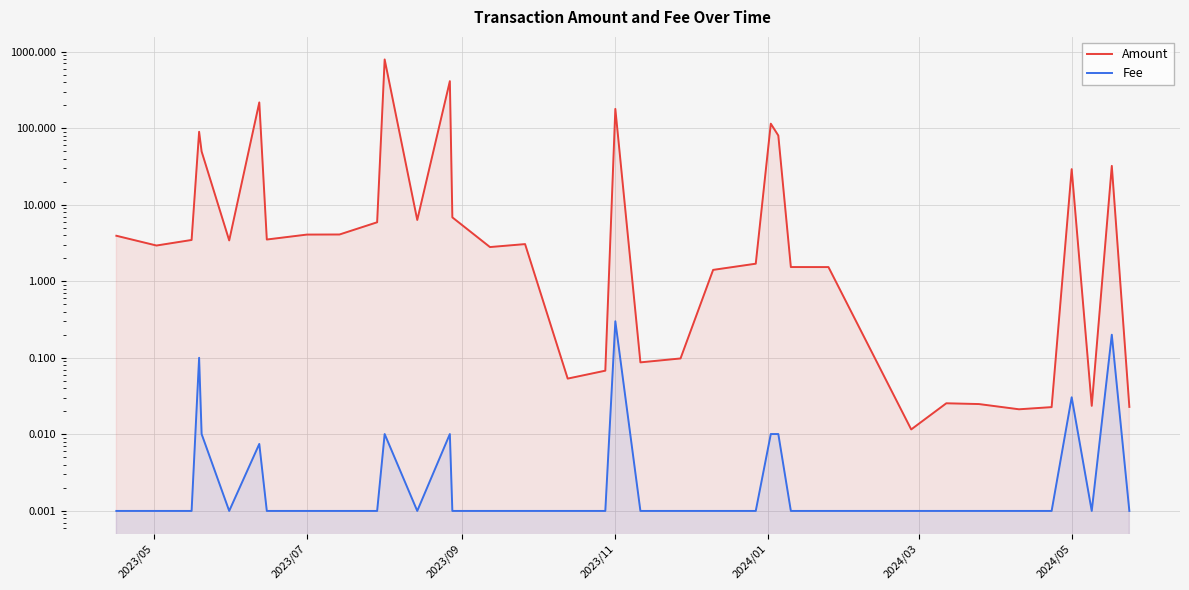

Which series has the widest spread of values?

Amount